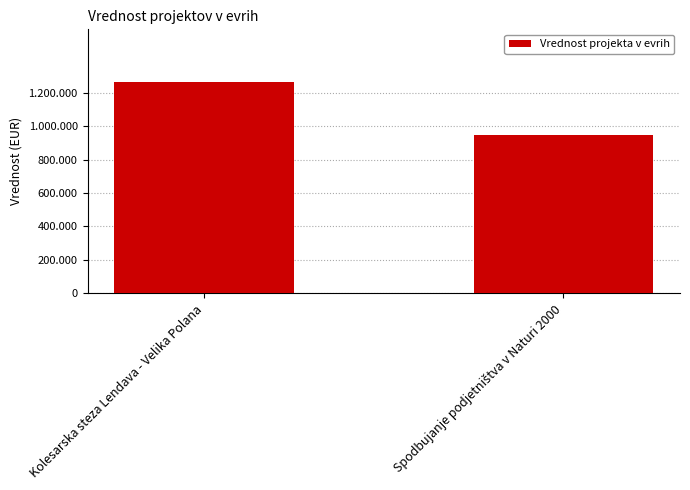

Reading left to right, list all the values displayed in this chart.

1262901	944043